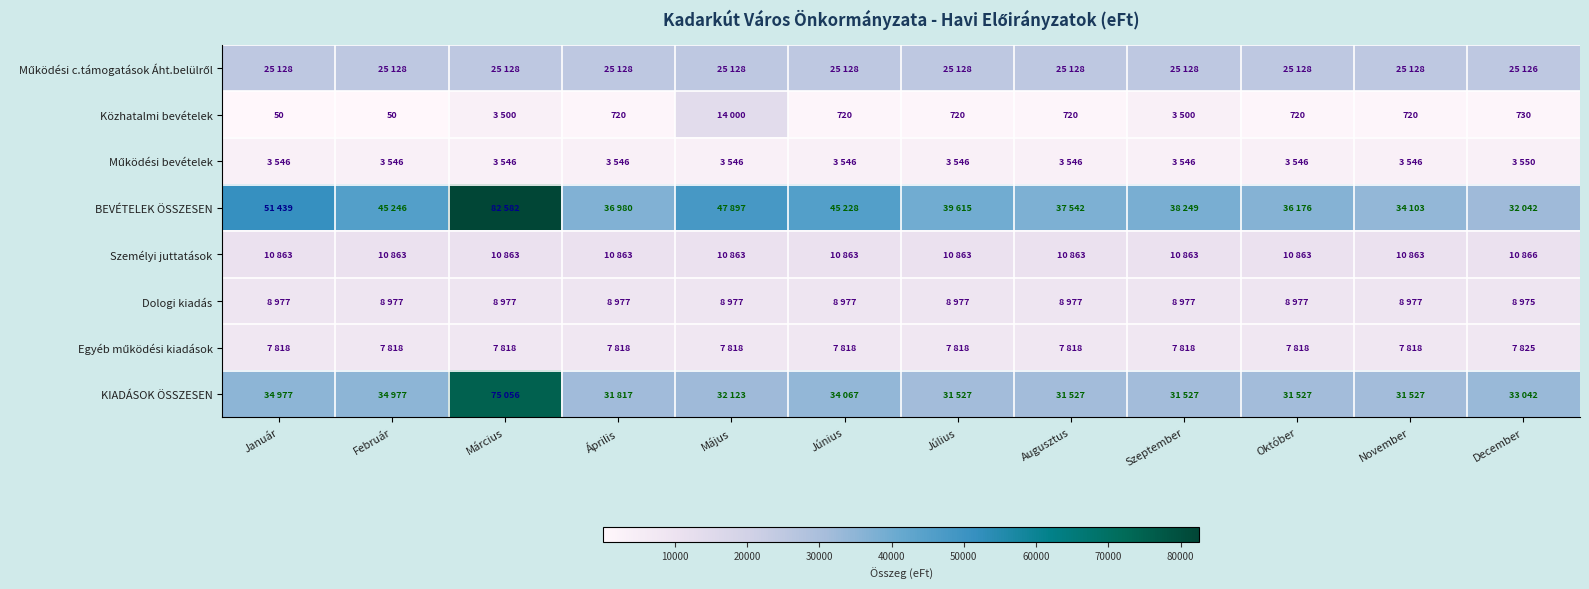

List the labels in order of Dologi kiadás value, smallest first.

December, Január, Február, Március, Április, Május, Június, Július, Augusztus, Szeptember, Október, November